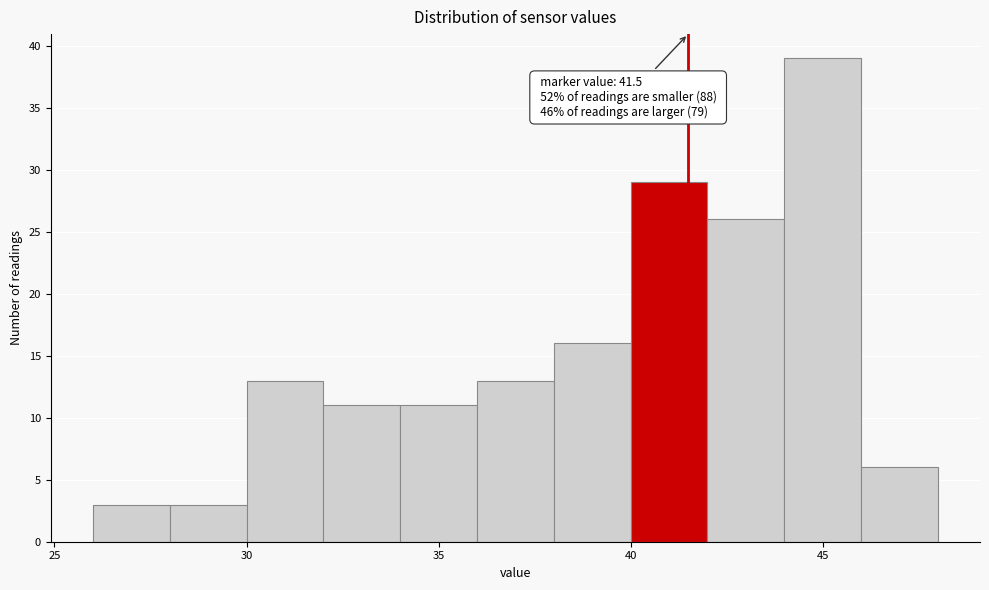

Which range on the x-axis has the tallest bar?

44 to 46